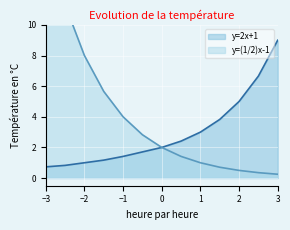

How many lines are shown in the chart?

2